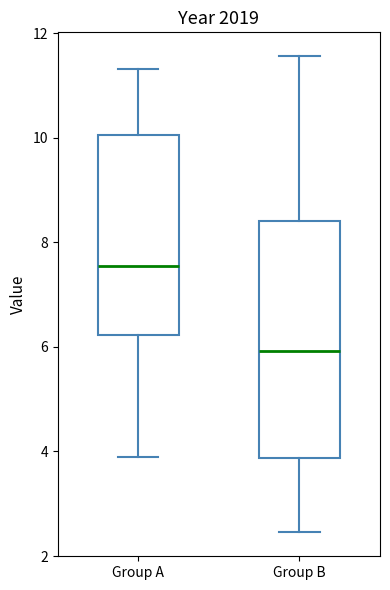

Reading left to right, read every box against the y-axis: the position of its median line, the range the box covers, and the ends of its whiskers. The values are not printed on the chart, so give them approximately, as read against the axis.

Group A: median 7.6, box 6.2 to 10.0, whiskers 3.8 to 11.4
Group B: median 6.0, box 3.8 to 8.4, whiskers 2.4 to 11.6